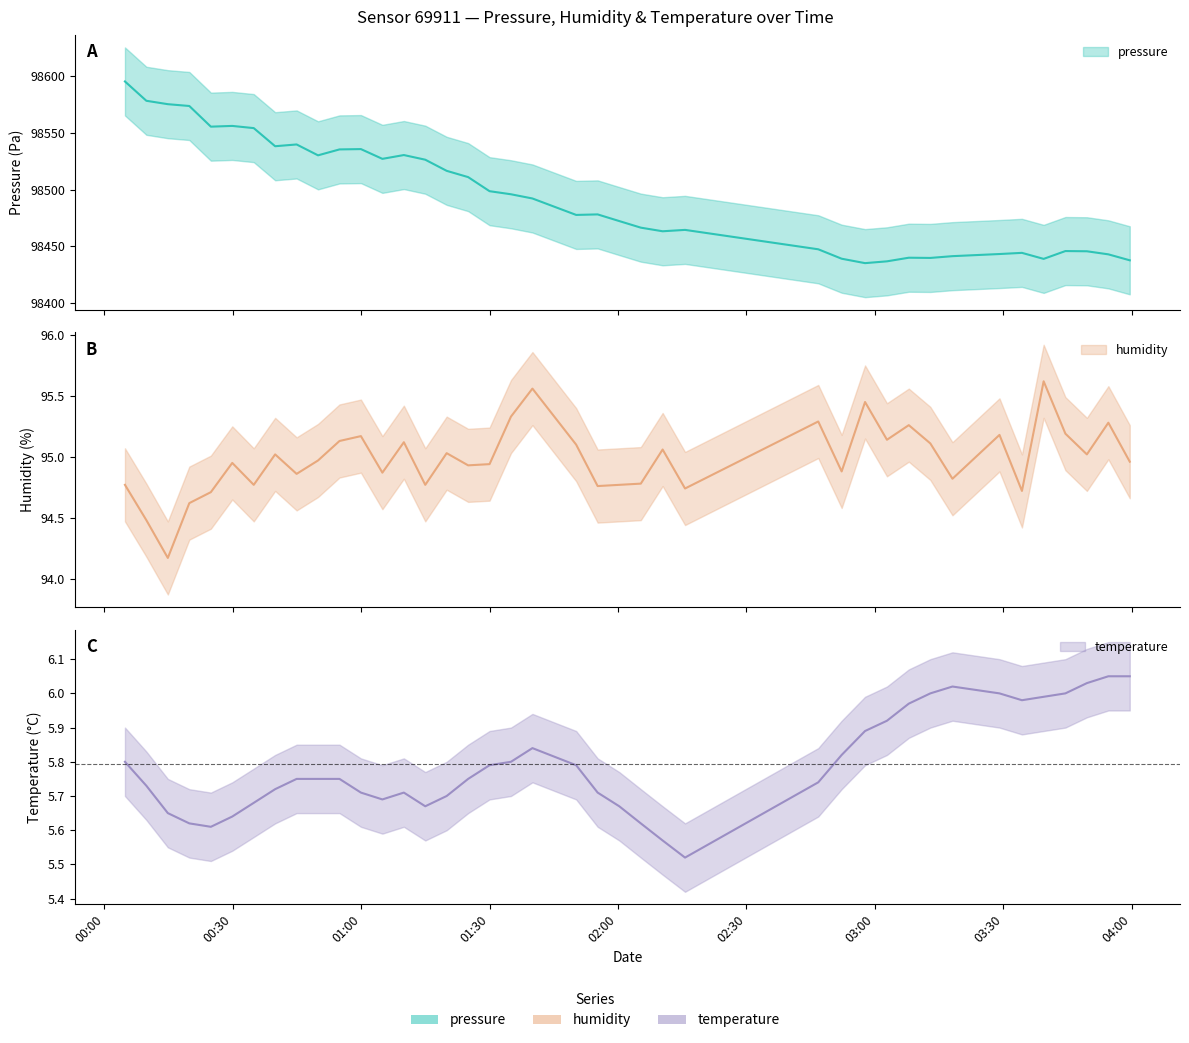

Which series changed the most between 2023-03-22T00:49:55 and 2023-03-22T01:50:13?

pressure